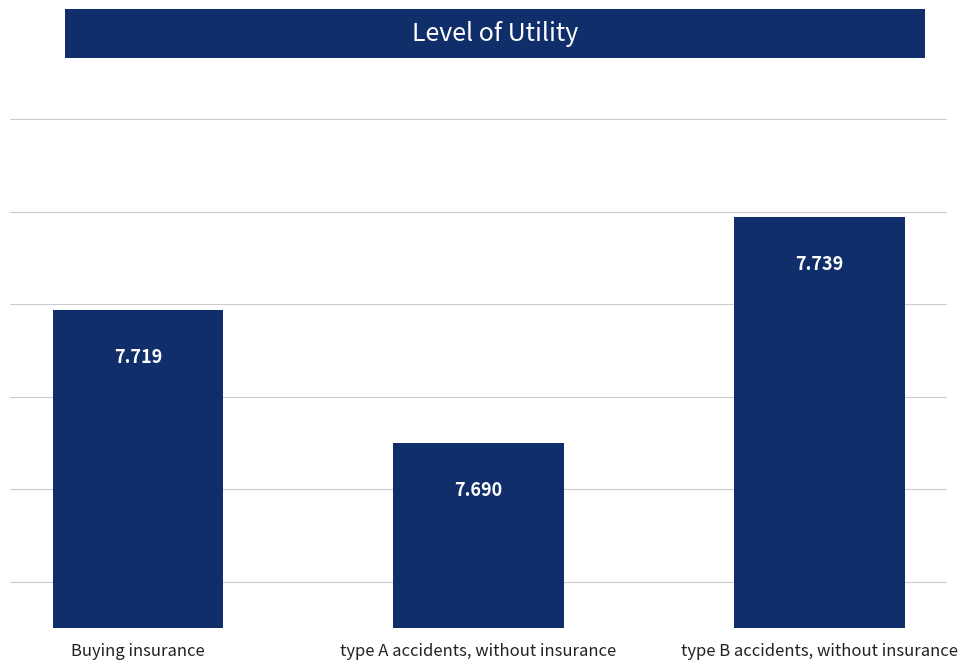

At which category does the chart reach its minimum across all series?

type A accidents, without insurance